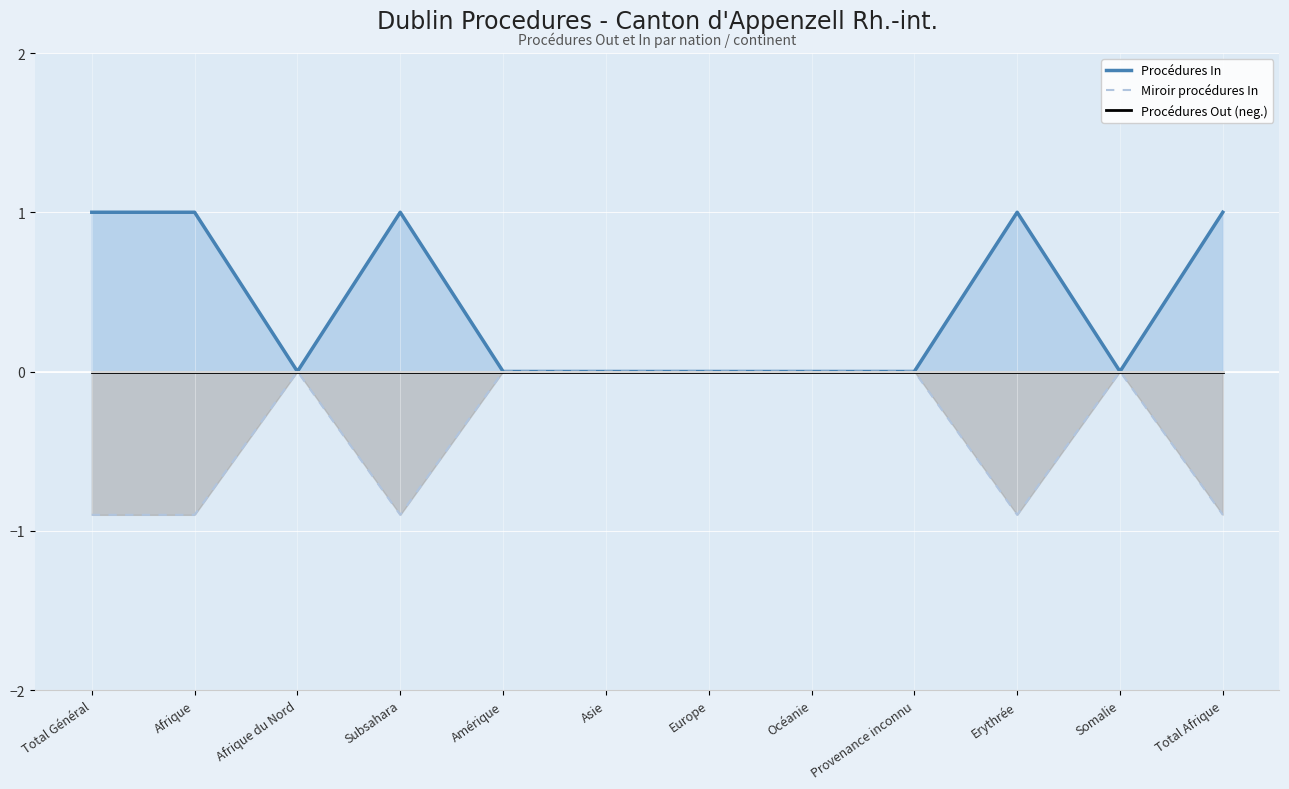

Rank the series by their maximum value, from lowest to highest.

Miroir procédures In, Procédures Out (neg.), Procédures In